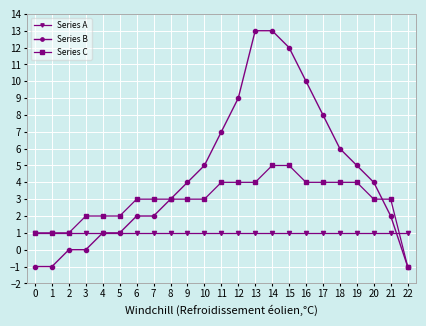

Rank the series by their maximum value, from lowest to highest.

Series A, Series C, Series B